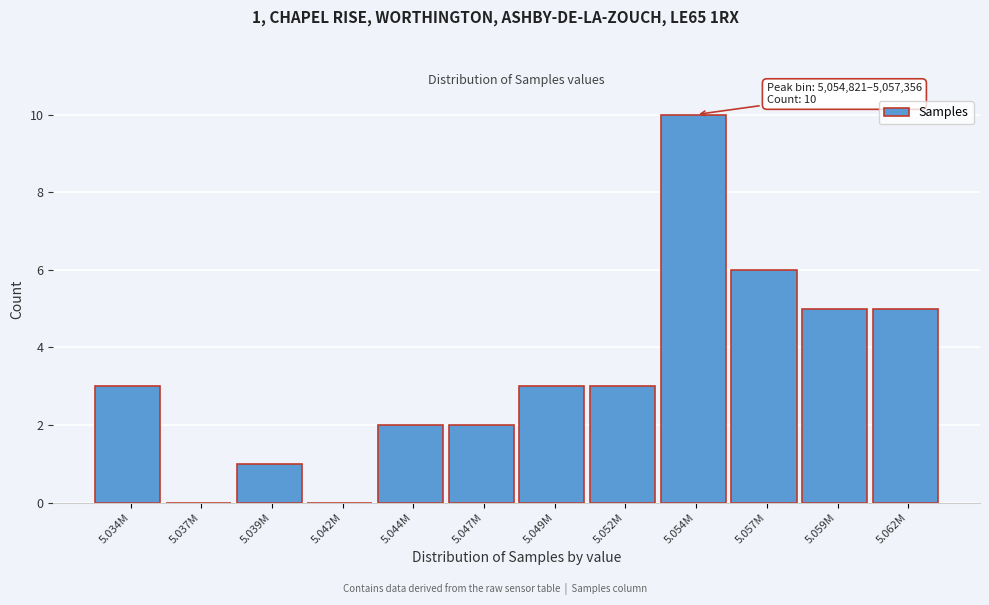

Reading left to right, what are all the values shown in this chart?

5.034M=3	5.037M=0	5.039M=1	5.042M=0	5.044M=2	5.047M=2	5.049M=3	5.052M=3	5.054M=10	5.057M=6	5.059M=5	5.062M=5